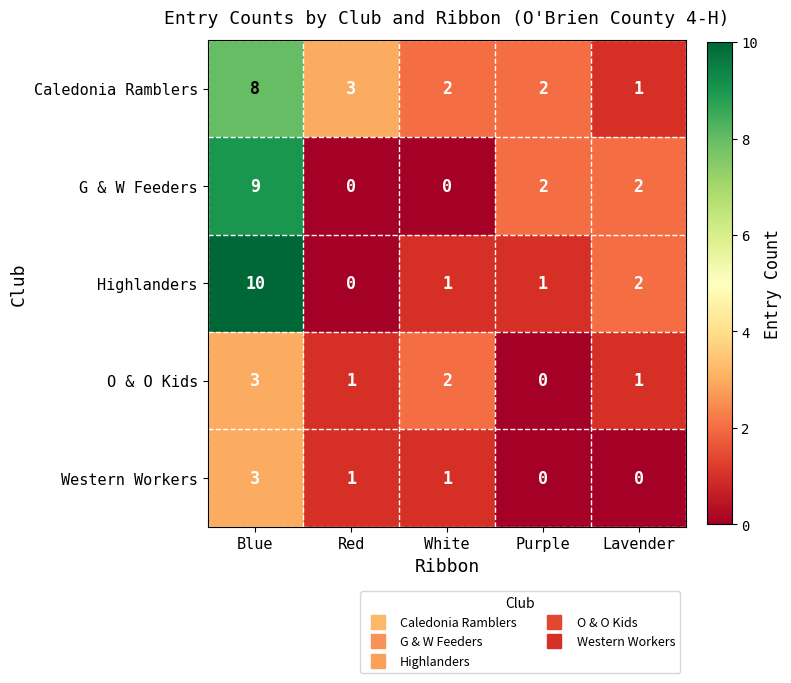

At how many categories does at least one series exceed 7?

1